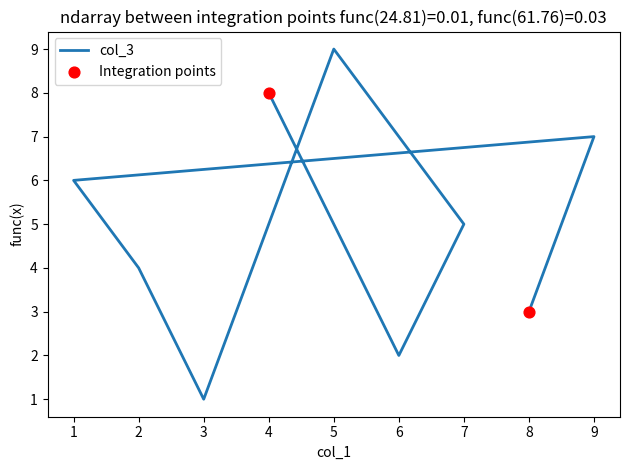

At which category is the sum across all series the highest?

5